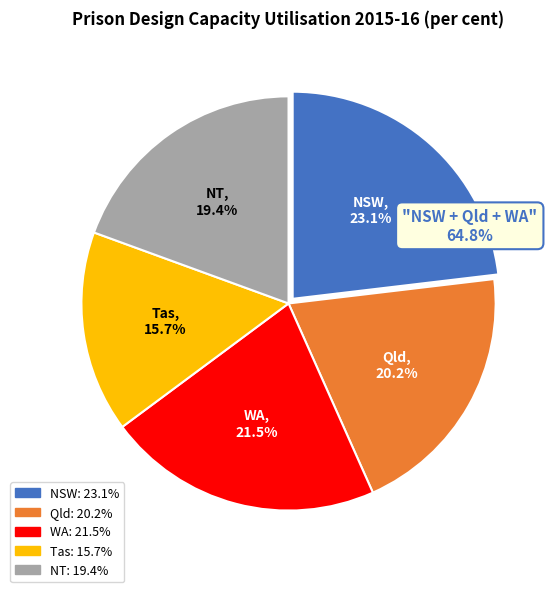

What is the ratio of the value at WA to the value at NT?

1.1